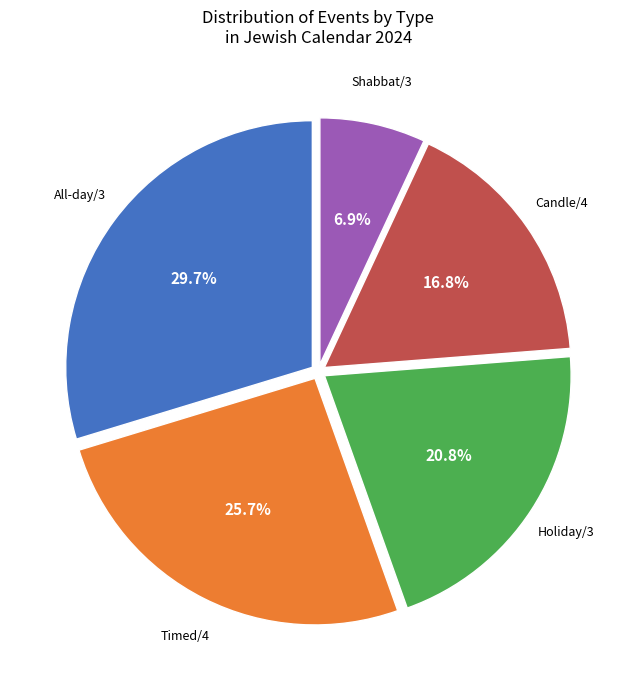

Is there any slice that represents more than half of the pie?

No